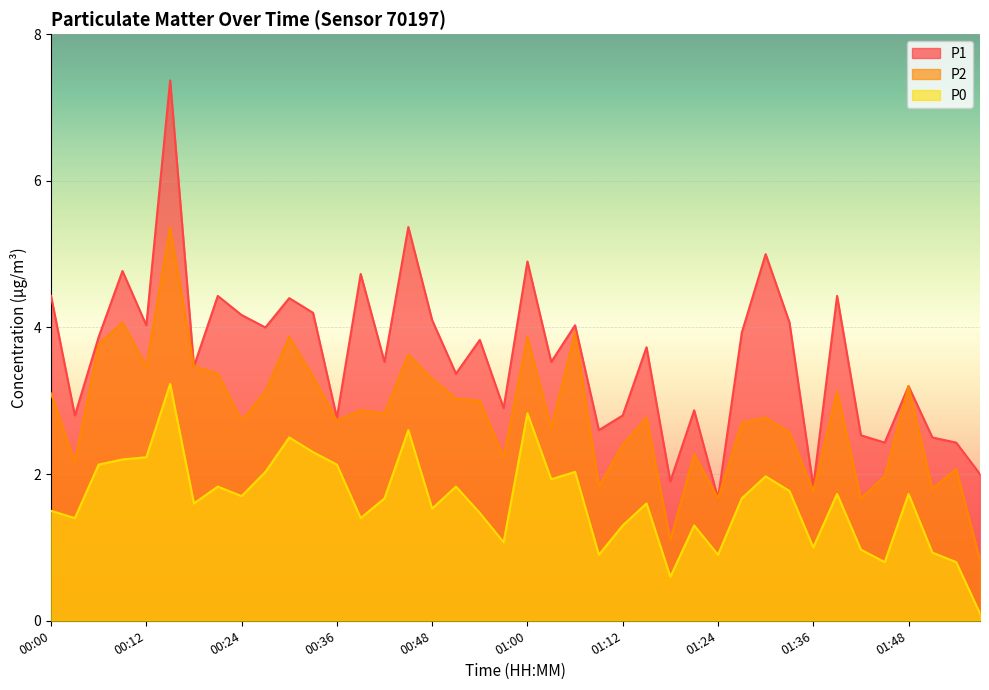

How many interior local peaks does the P0 series have?

12